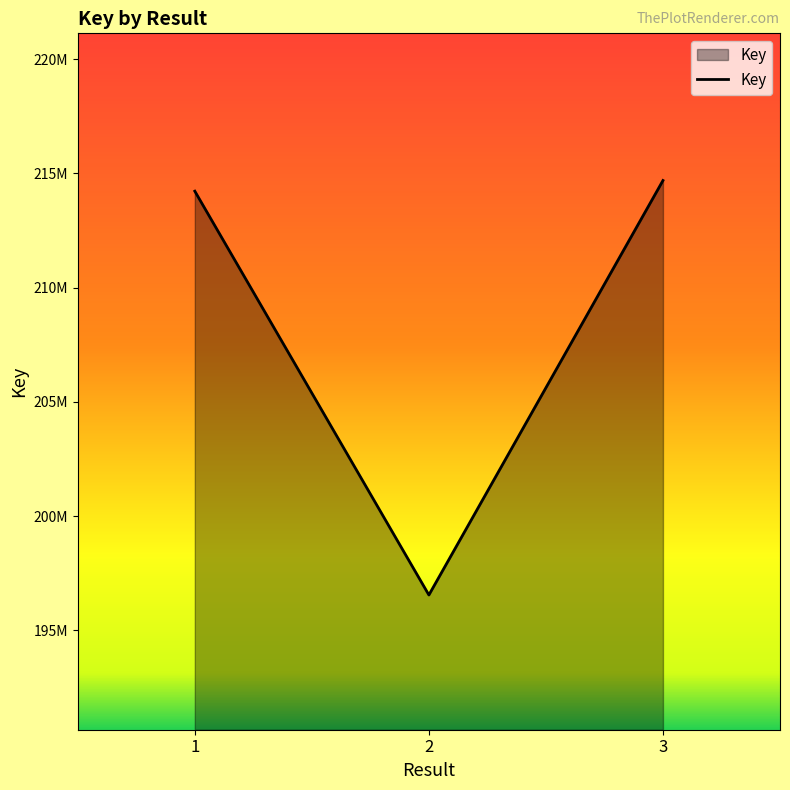

What is the value of the 2nd point from the left?

196552743